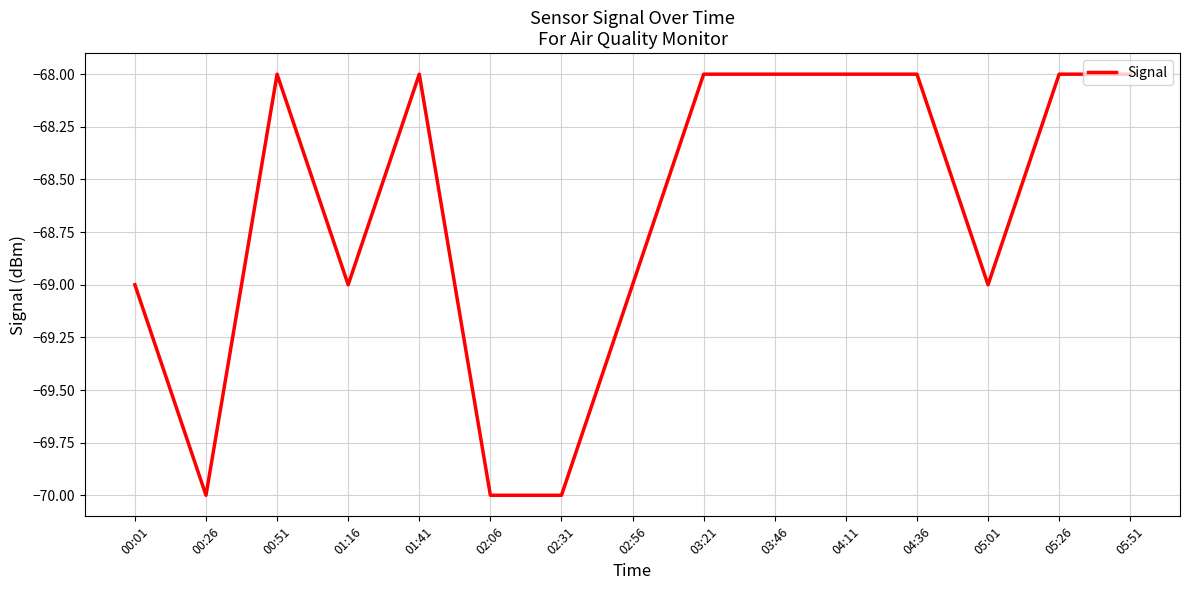

What is the greatest value displayed?

-68